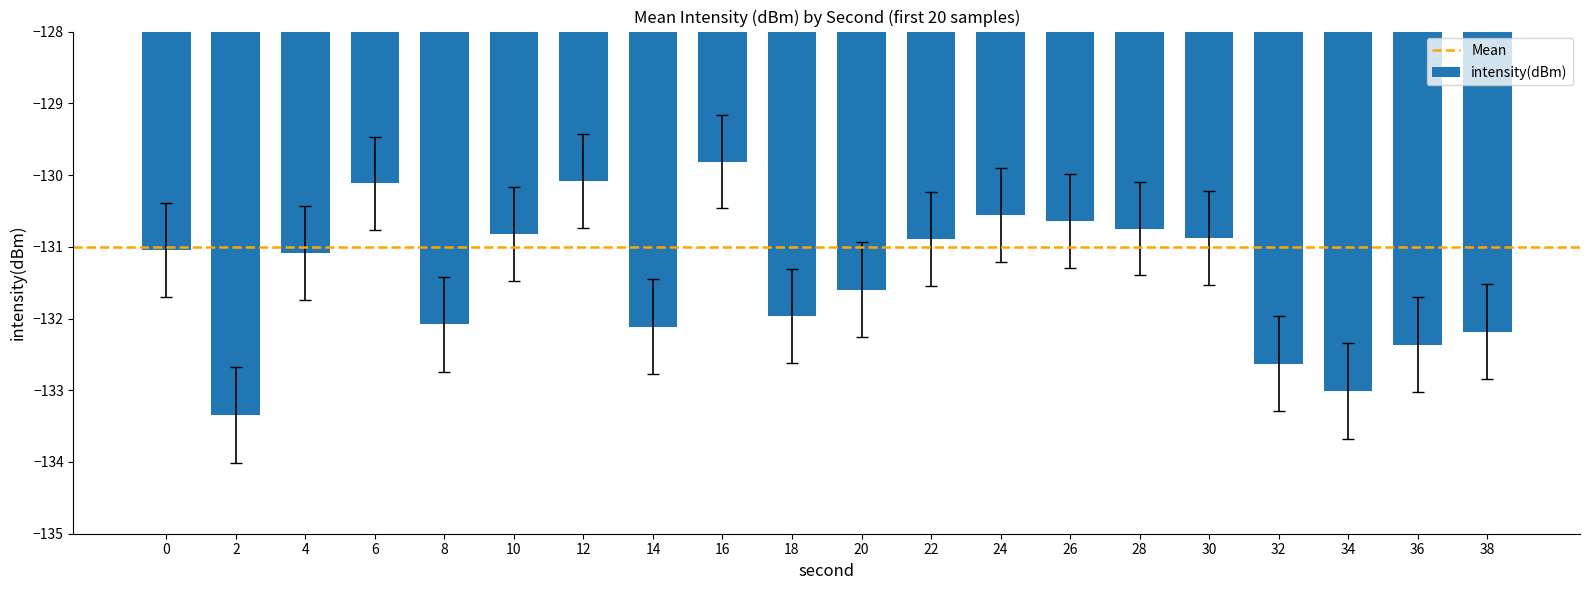

Are the bars grouped side by side (vs. stacked)?

No